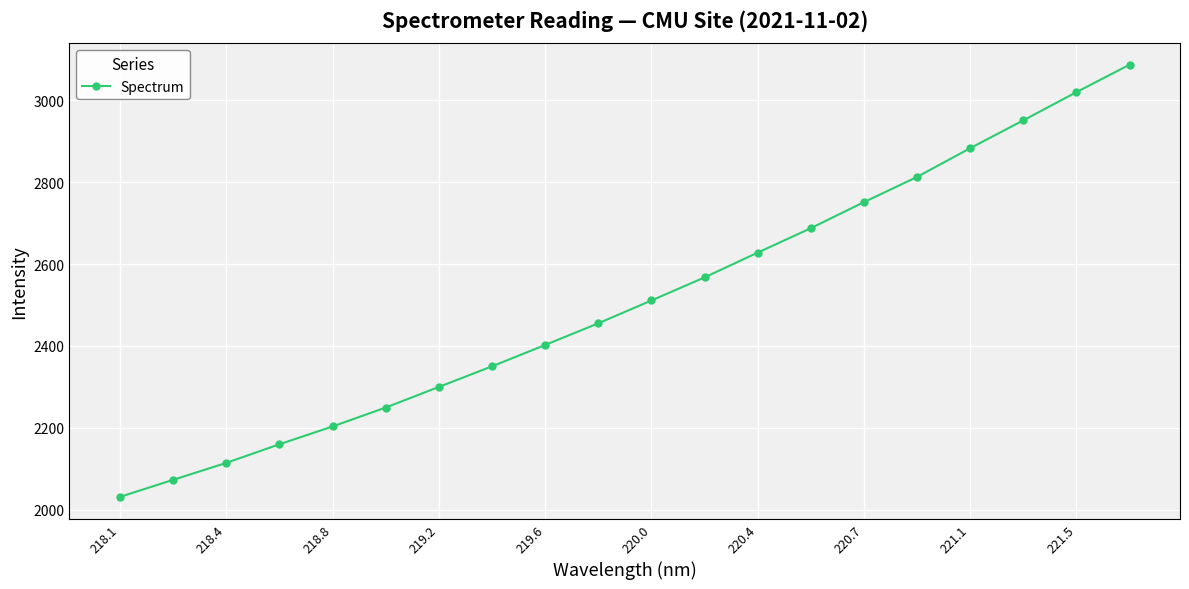

Count the number of values greater than 2511.

10